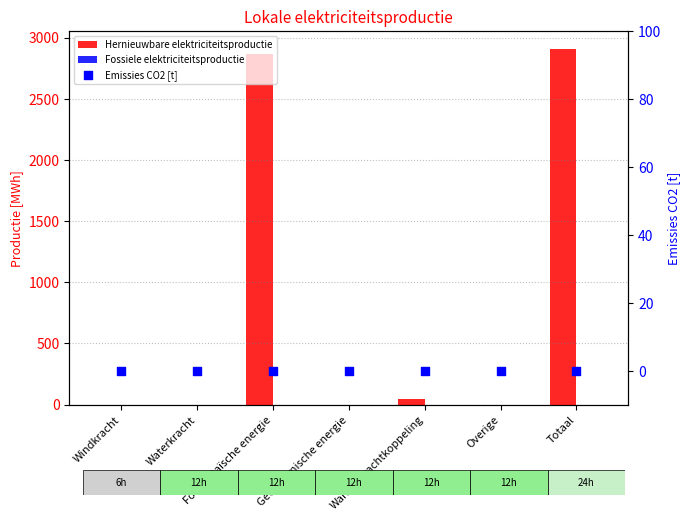

Which series has the largest Y range (max minus min)?

Hernieuwbare elektriciteitsproductie